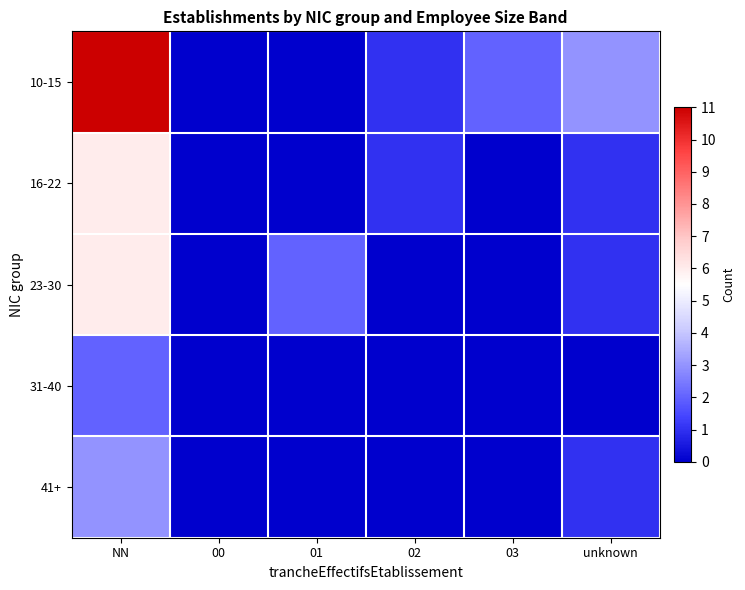

At which category is the sum across all series the highest?

NN